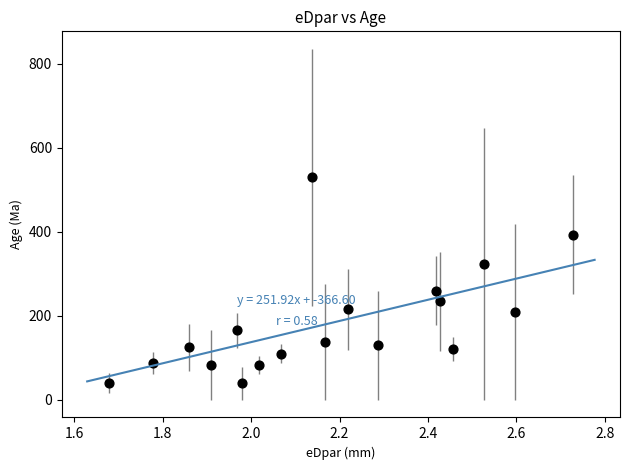

What Y value in the scatter plot is closest to 284?

259.3